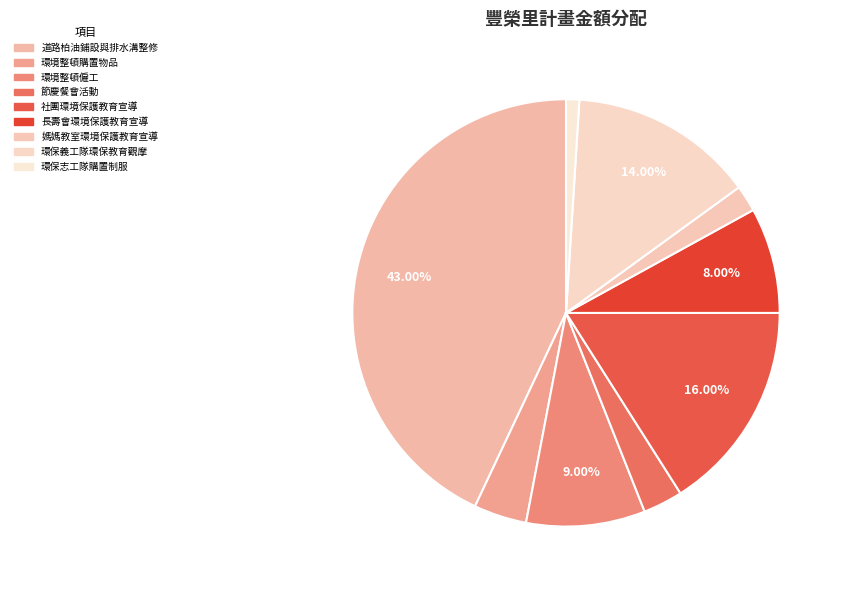

Rank the categories by value from lowest to highest.

補助豐榮里環保志工隊購置制服, 補助豐榮社區發展協會媽媽教室辦理環境保護教育宣導活動, 補助里辦公處辦理節慶餐會活動, 豐榮里辦理環境整頓購置所需物品, 補助豐榮社區發展協會長壽會辦理全里老人環境保護教育宣導活動, 豐榮里辦理環境整頓僱工, 豐榮里辦理環保義工隊環保教育觀摩活動, 補助豐榮社區發展協會社團辦理全體里民環境保護教育宣導活動, 豐榮里道路柏油鋪設與排水溝整修工程